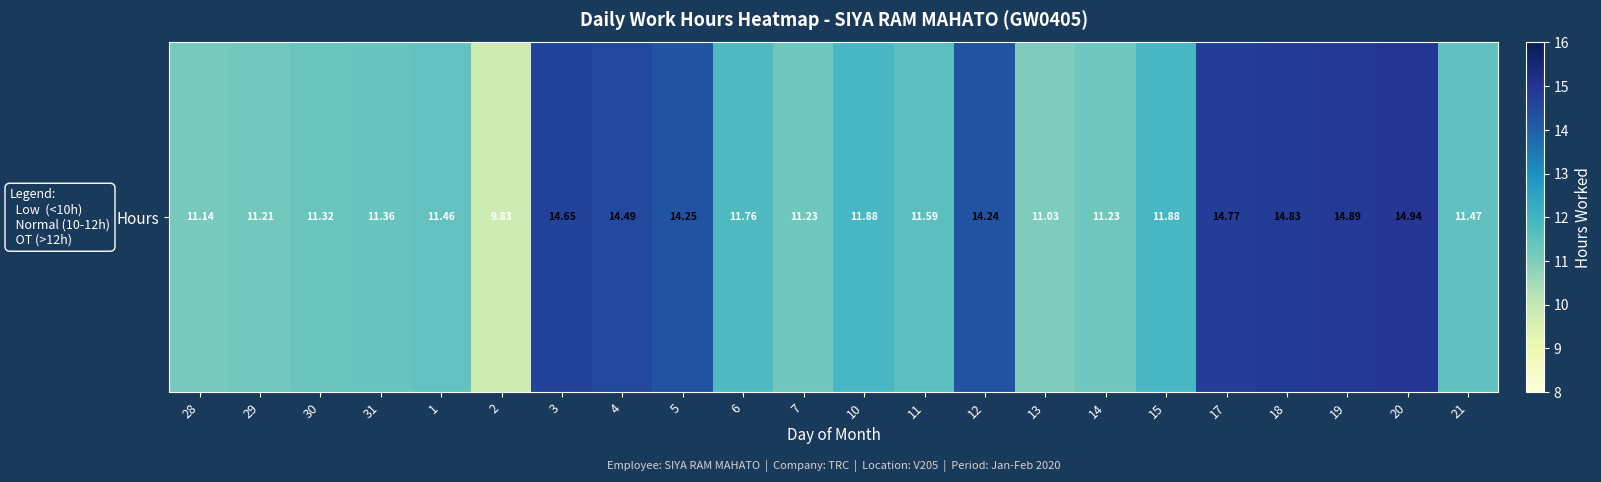

What is the change in value from 29 to 20?

+3.7